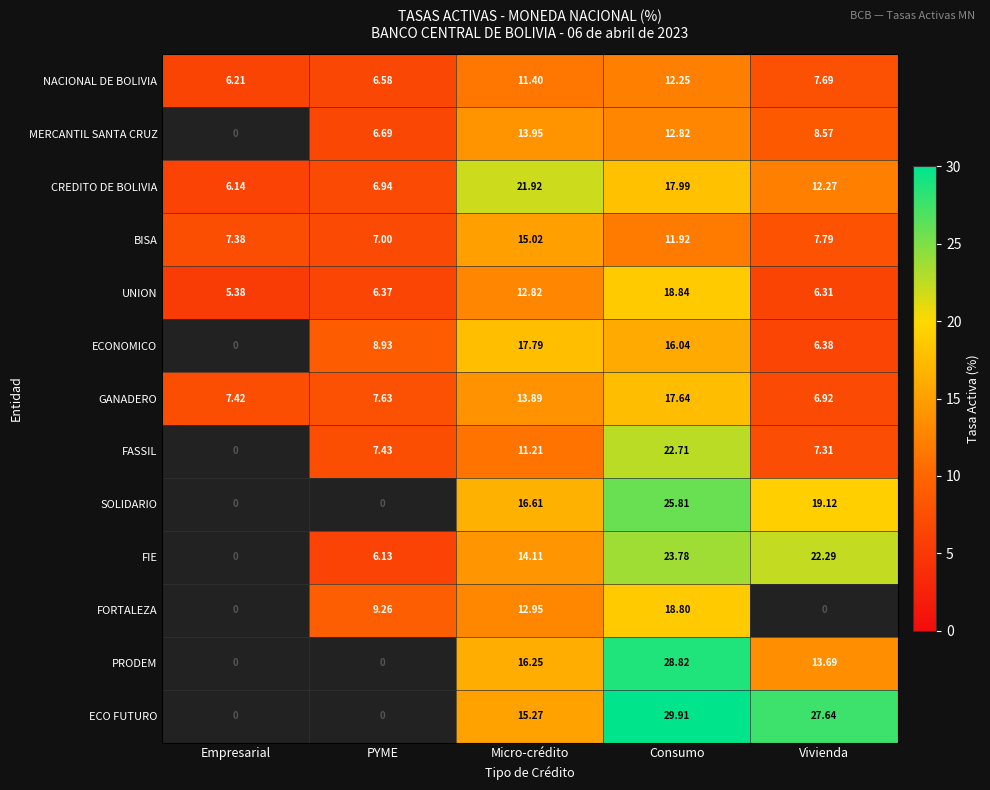

What is the maximum value shown in the chart?

29.9